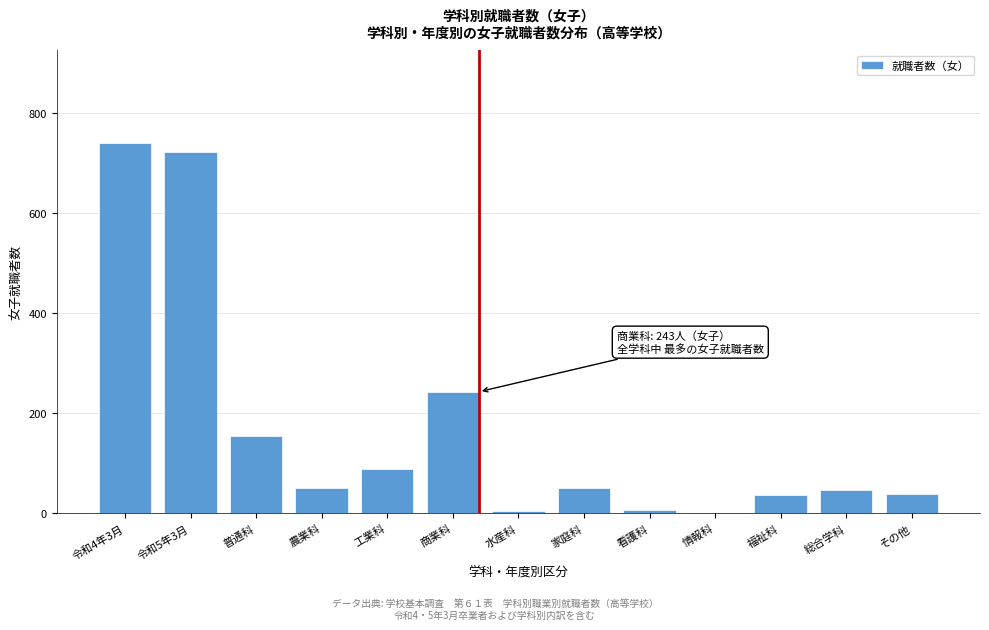

What is the greatest value displayed?

741